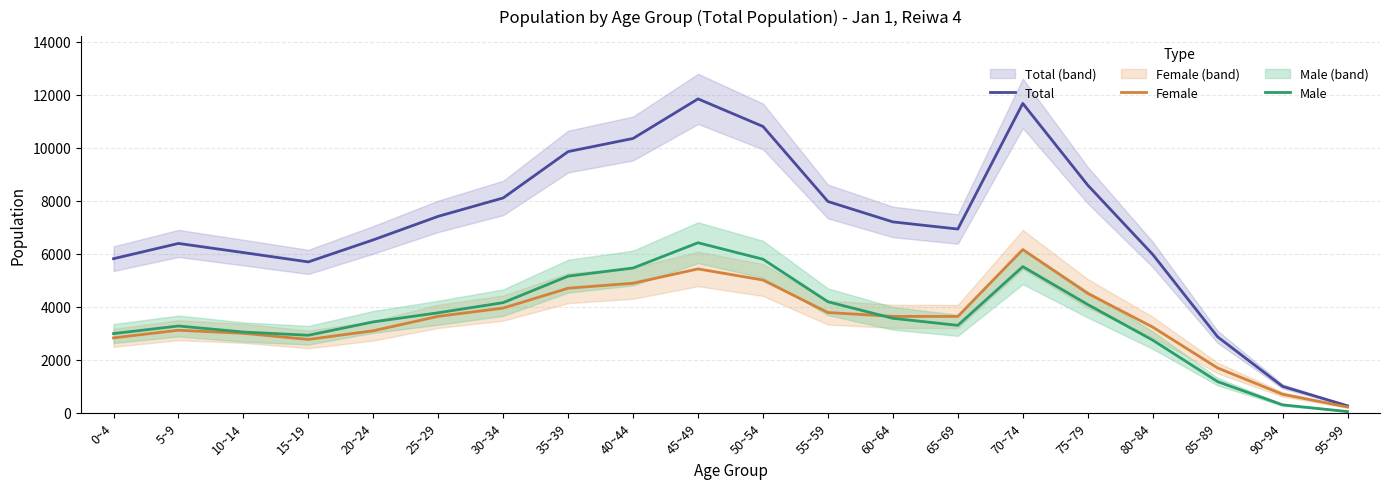

What is the label of the 12th point from the left?

55~59